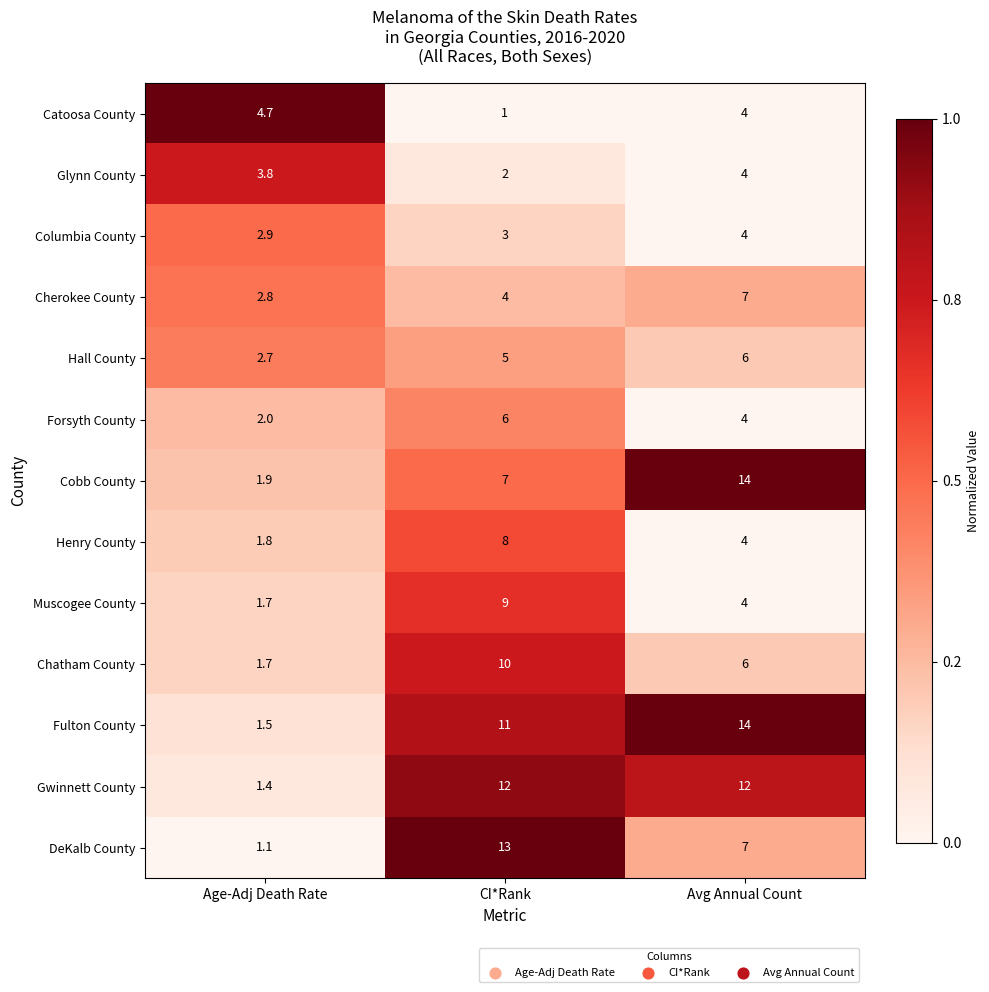

Which series has the widest spread of values?

Fulton County